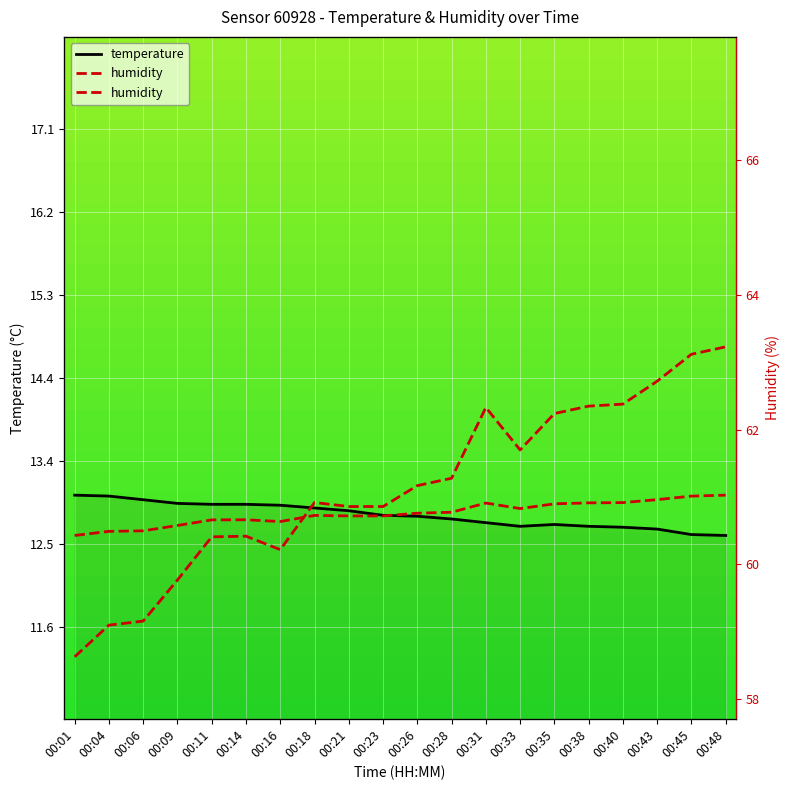

How many values in the humidity series are below 61?

10